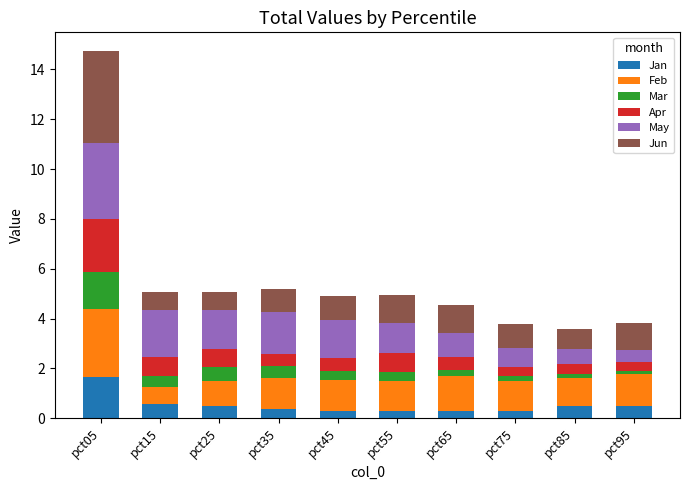

Read the Jan value at pct35.

0.4